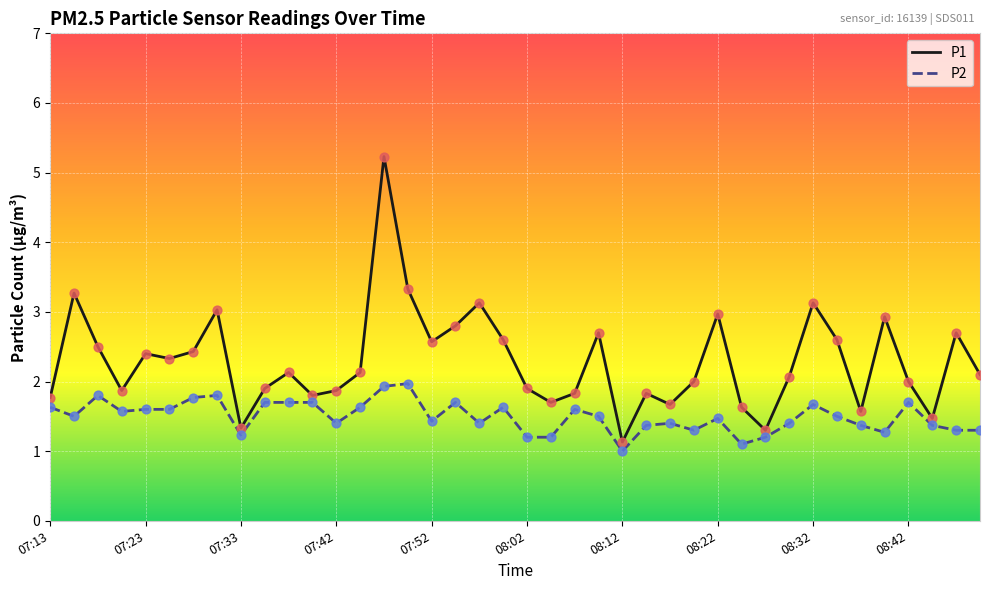

At how many categories does at least one series exceed 3?

6